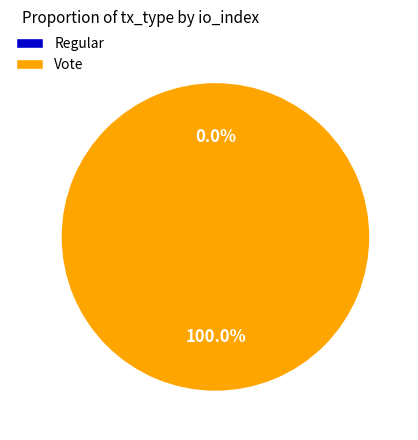

What percentage is NOT represented by Regular?

100.0%